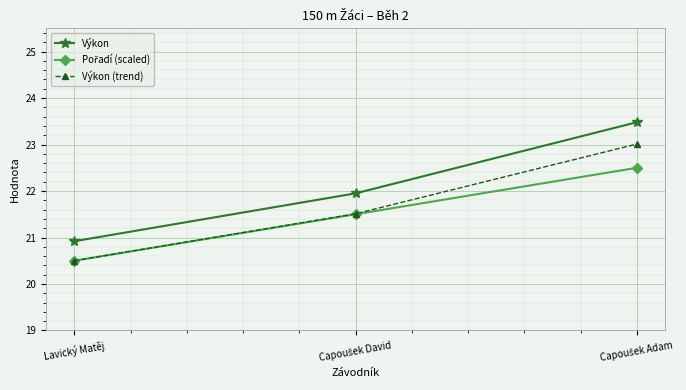

The Výkon series shows 20.9 at Lavický Matěj. True or false?

True